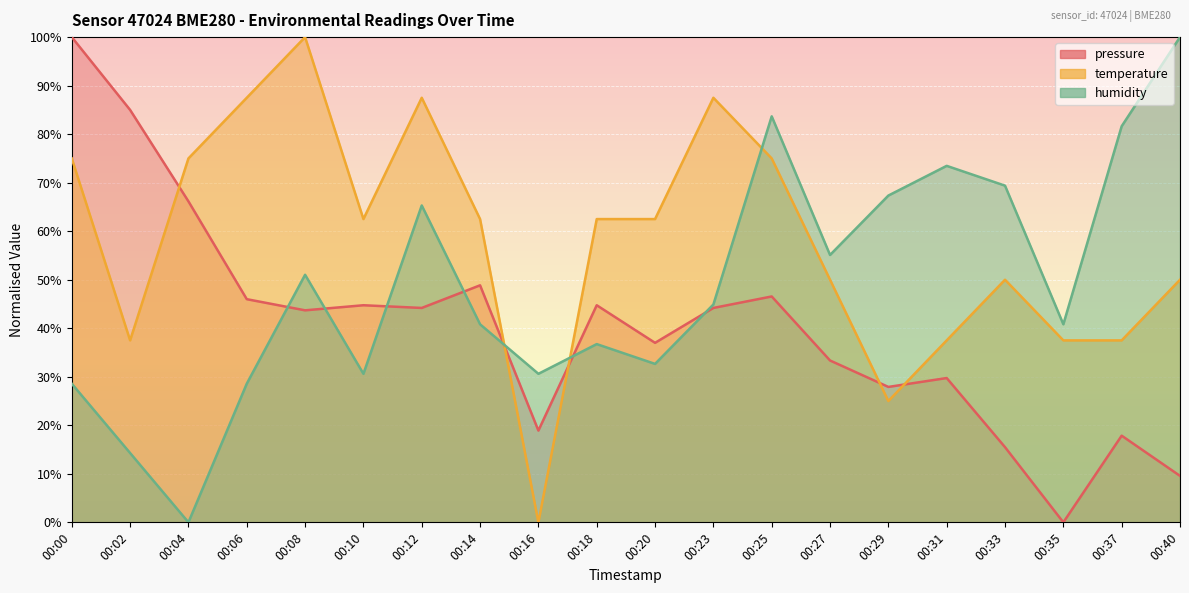

List the series in order of their overall mean, lowest first.

pressure, humidity, temperature